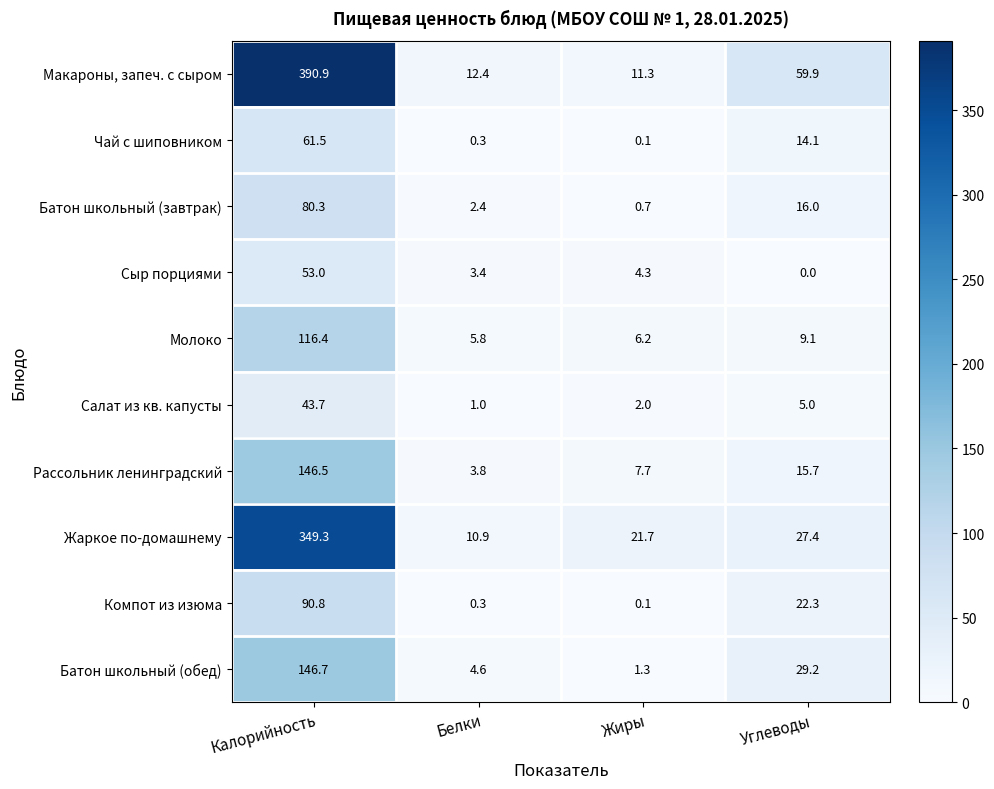

What is the difference between the Рассольник ленинградский values at Белки and Калорийность?

142.7